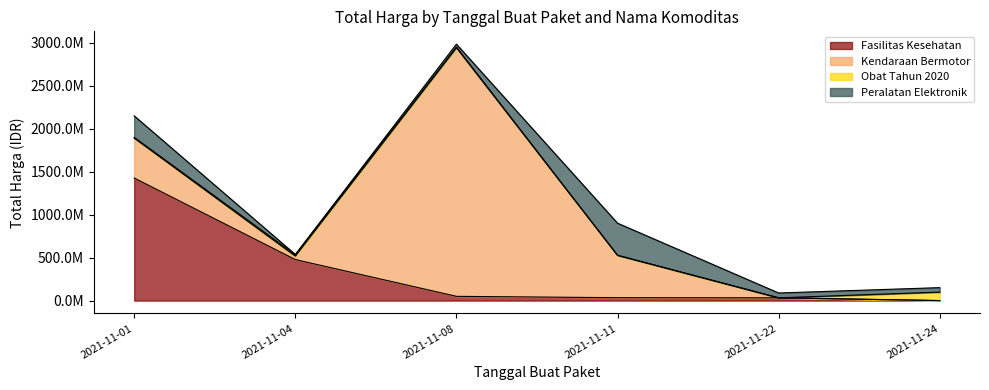

What is the value of the Obat Tahun 2020 point at the 6th from the left?

98772570